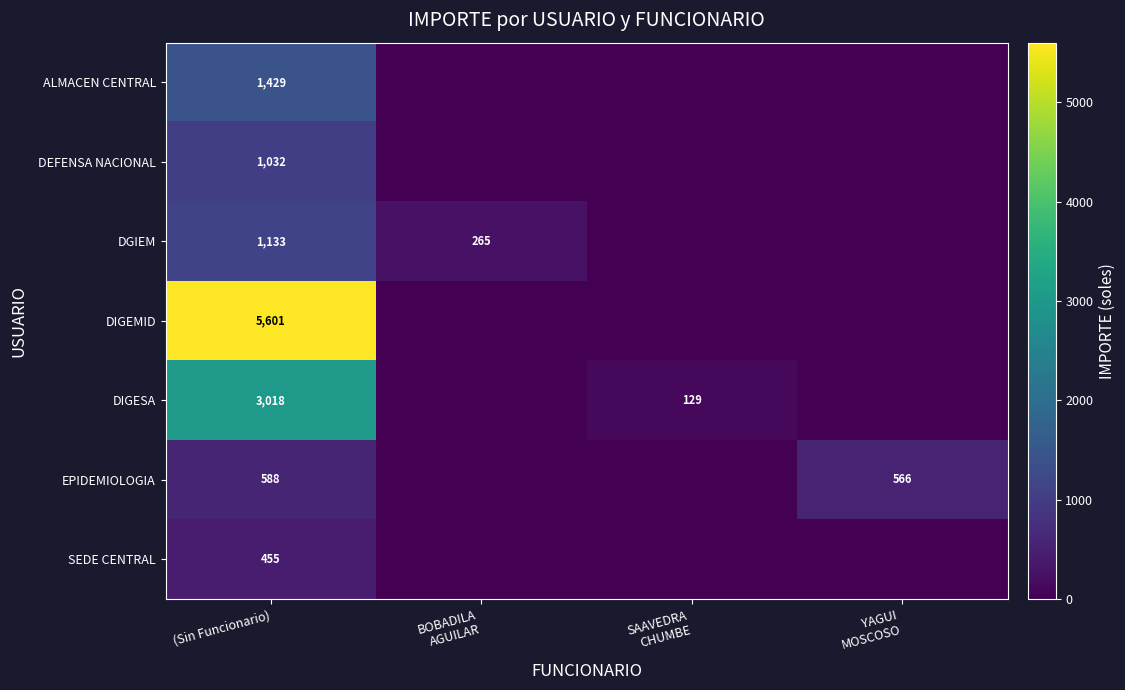

What is the total value across all series at SAAVEDRA
CHUMBE?

129.0